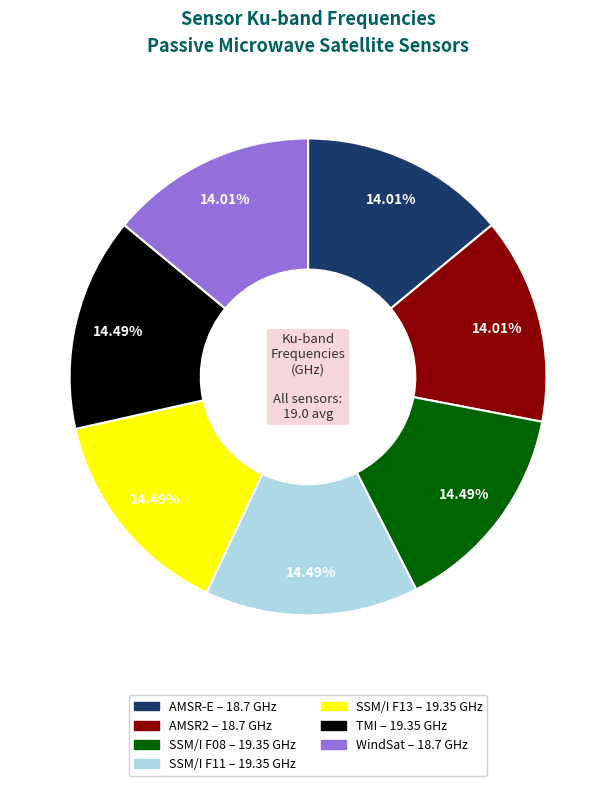

How many slices are in this pie chart?

7